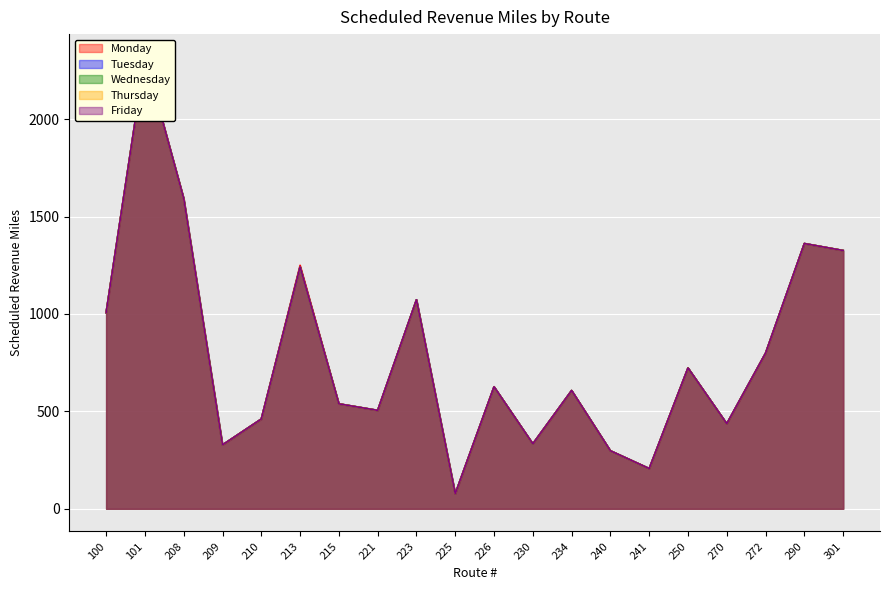

True or false: Friday and Tuesday cross at least once.

False